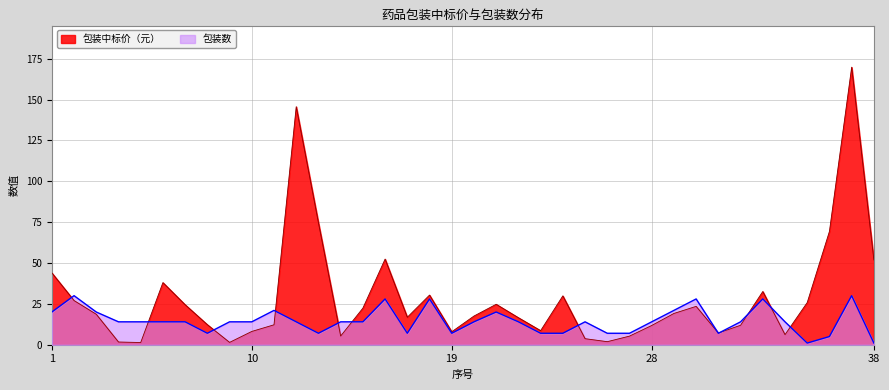

Between which two adjacent categories do 包装中标价（元） and 包装数 first intersect?

1 and 2